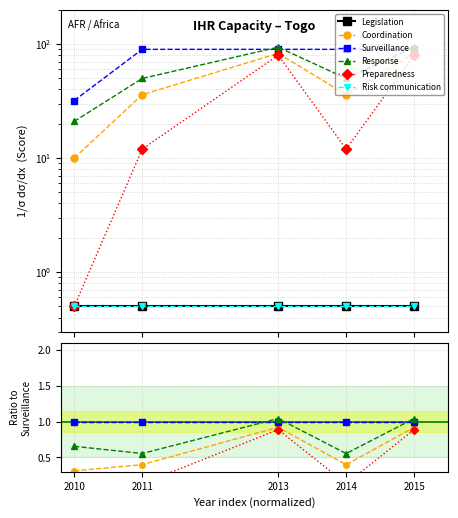

In Coordination, how many points are lower than both neighbors (excluding endpoints)?

1